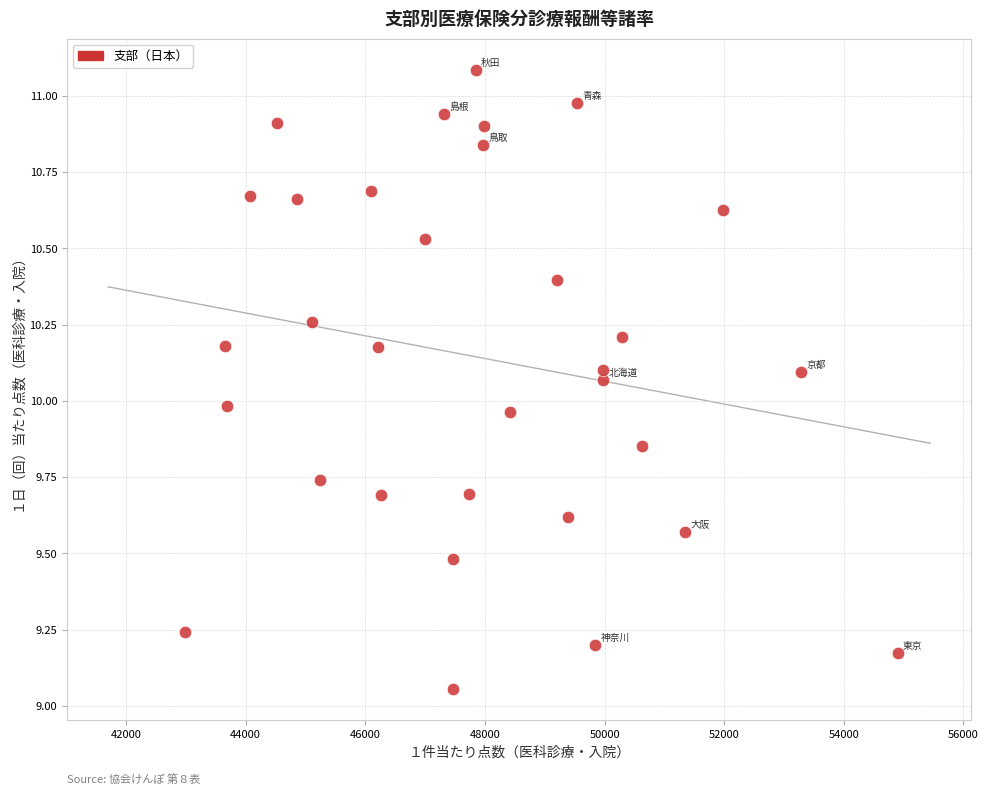

What is the range of Y values (max minus min)?

2.0